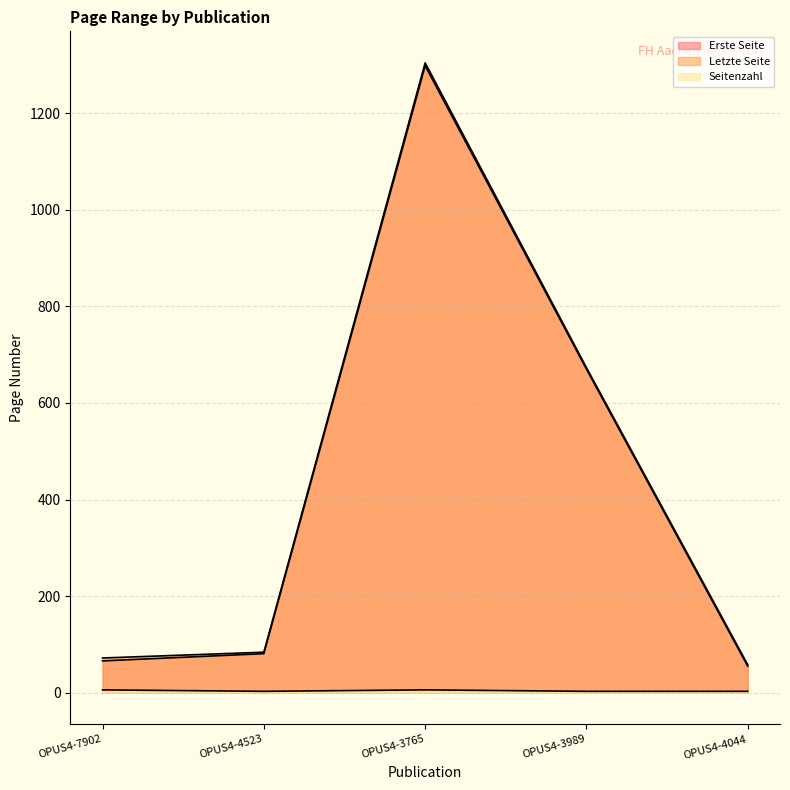

Reading right to left, transcribe all the data shown in this chart.

Erste Seite: OPUS4-4044=55	OPUS4-3989=670	OPUS4-3765=1298	OPUS4-4523=81	OPUS4-7902=66
Letzte Seite: OPUS4-4044=58	OPUS4-3989=673	OPUS4-3765=1304	OPUS4-4523=84	OPUS4-7902=72
Seitenzahl: OPUS4-4044=3	OPUS4-3989=3	OPUS4-3765=6	OPUS4-4523=3	OPUS4-7902=6